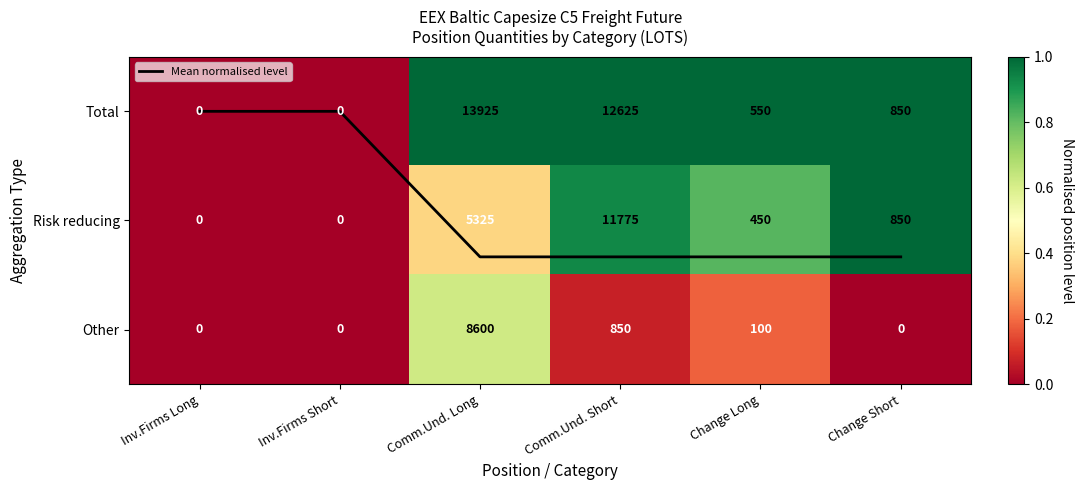

Which category has the highest value across all series?

Comm.Und. Long